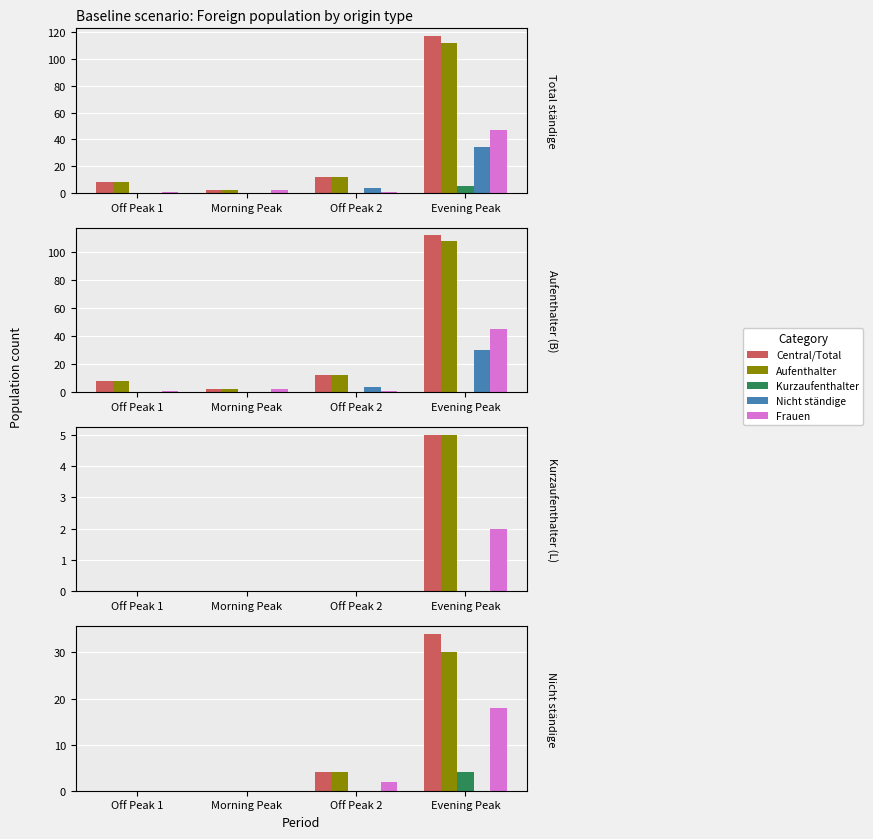

What is the value of the Aufenthalter bar at the 2nd from the left?

2